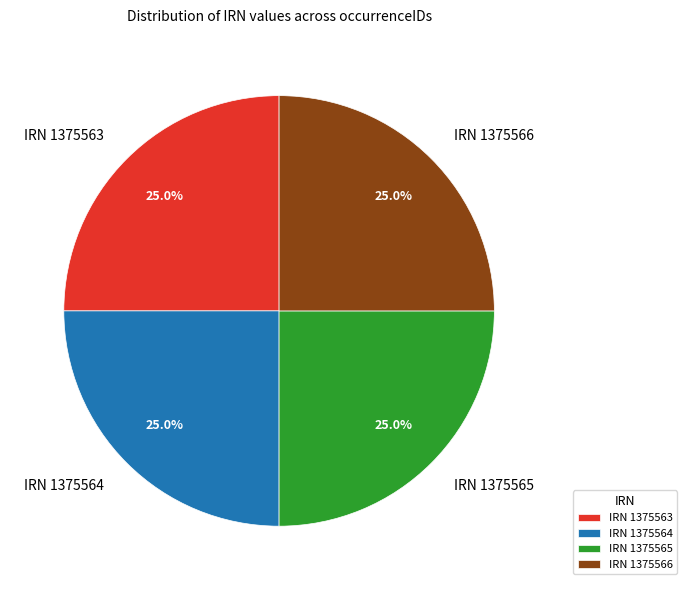

What portion of the pie excludes IRN 1375566?

75.0%